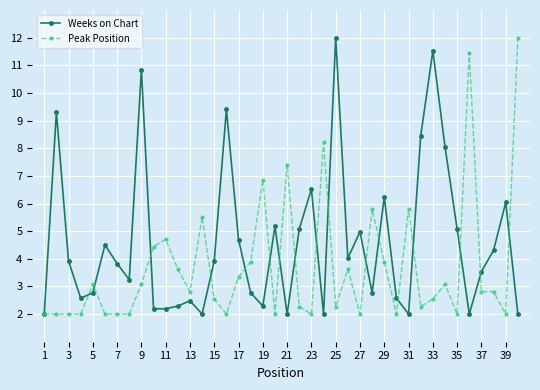

True or false: Peak Position has more than 2 points higher than both neighbors.

True